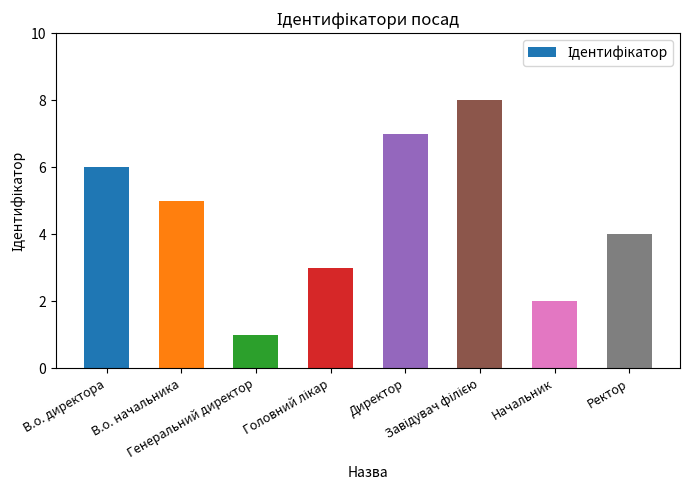

What is the difference between the maximum and minimum values?

7